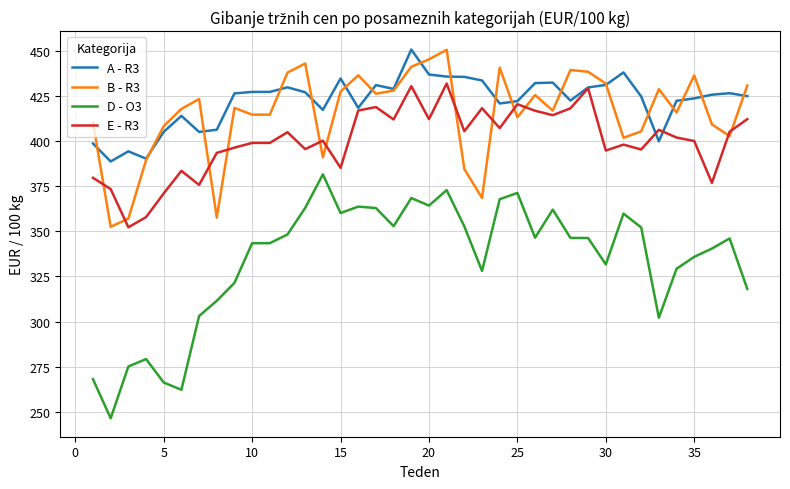

What is the minimum value shown in the chart?

246.5